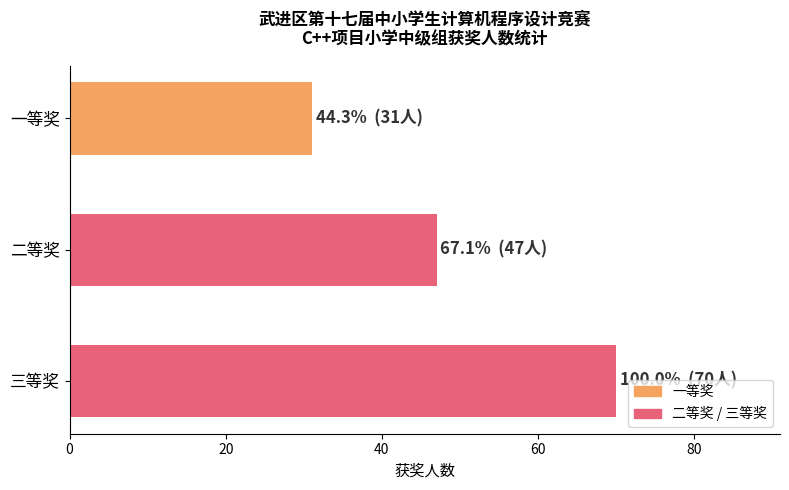

Rank the categories by value from lowest to highest.

一等奖, 二等奖, 三等奖